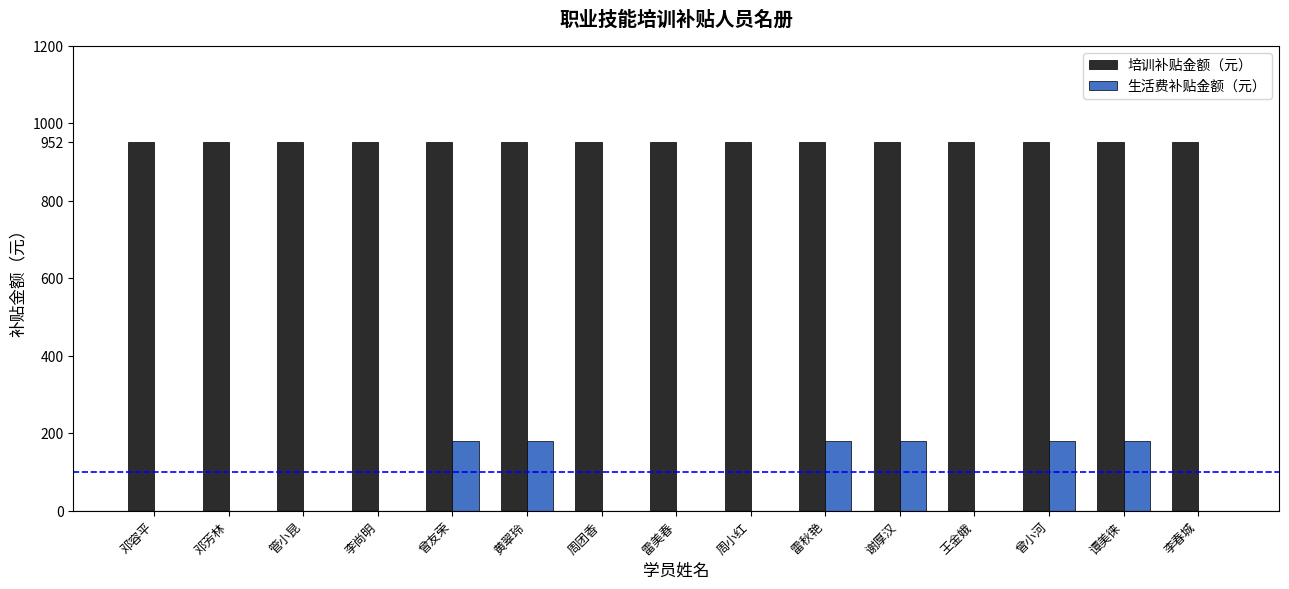

Are the bars grouped side by side (vs. stacked)?

Yes